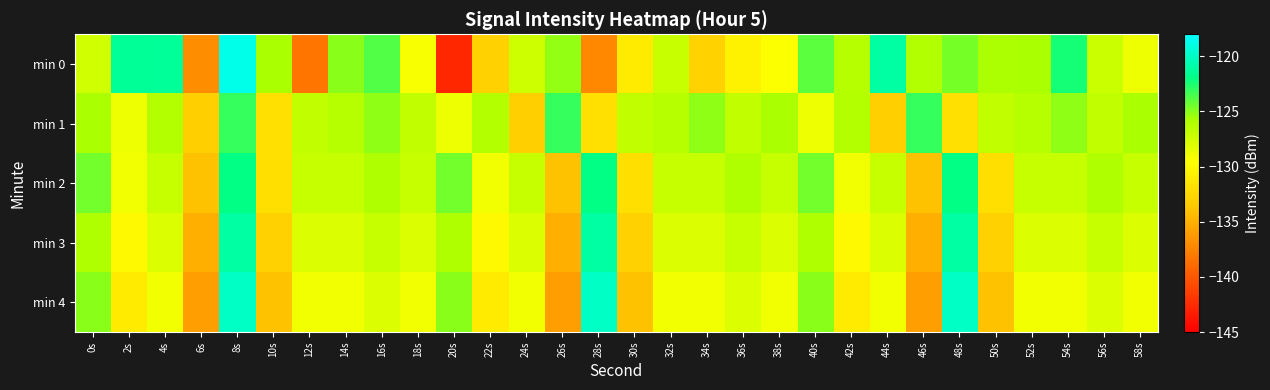

Which series has the largest total across all categories?

min 1